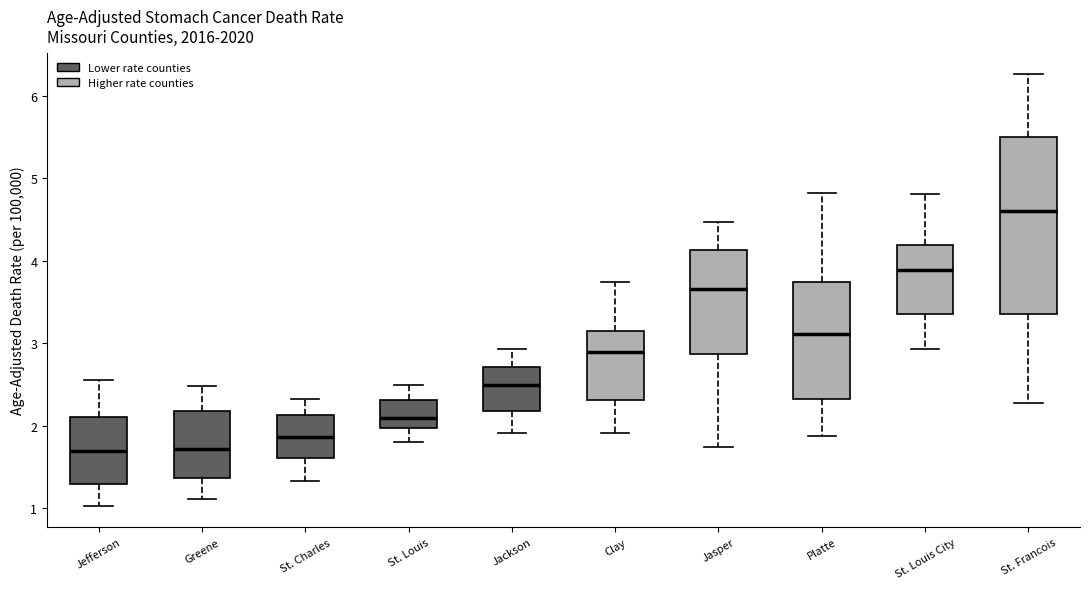

Comparing the boxes themselves (not the whiskers), which one is the tallest?

St. Francois